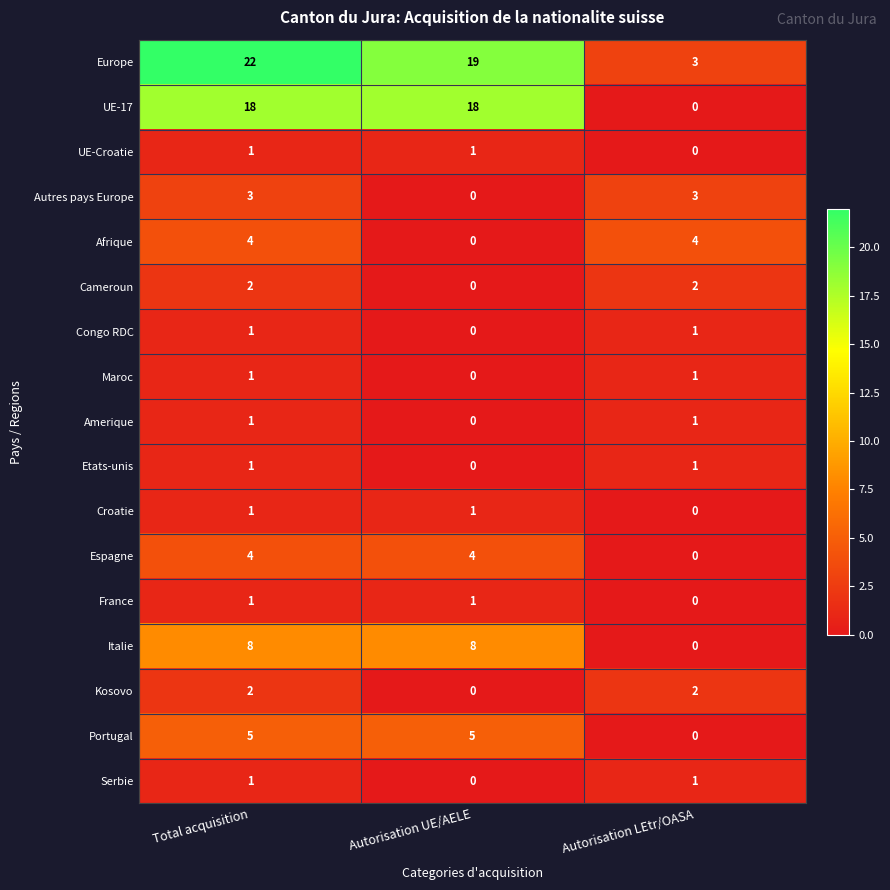

True or false: Serbie has a value of 0 at Total acquisition.

False